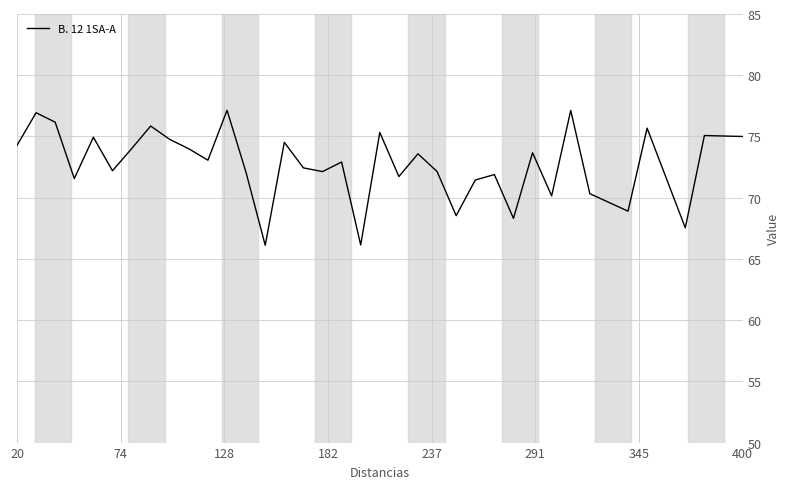

What is the greatest value displayed?

77.1